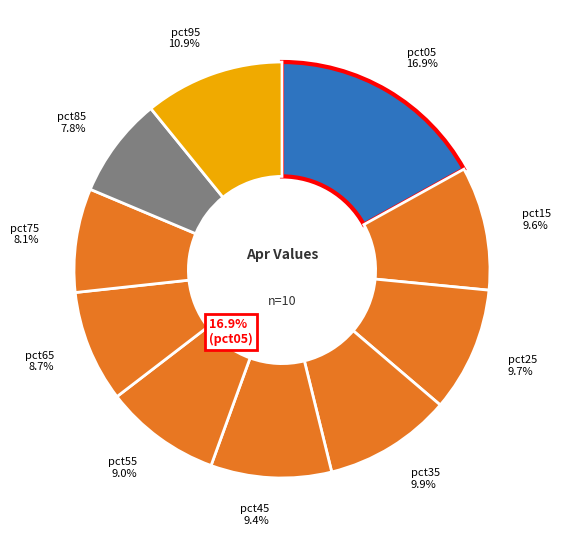

True or false: pct35 accounts for 10% of the total.

True